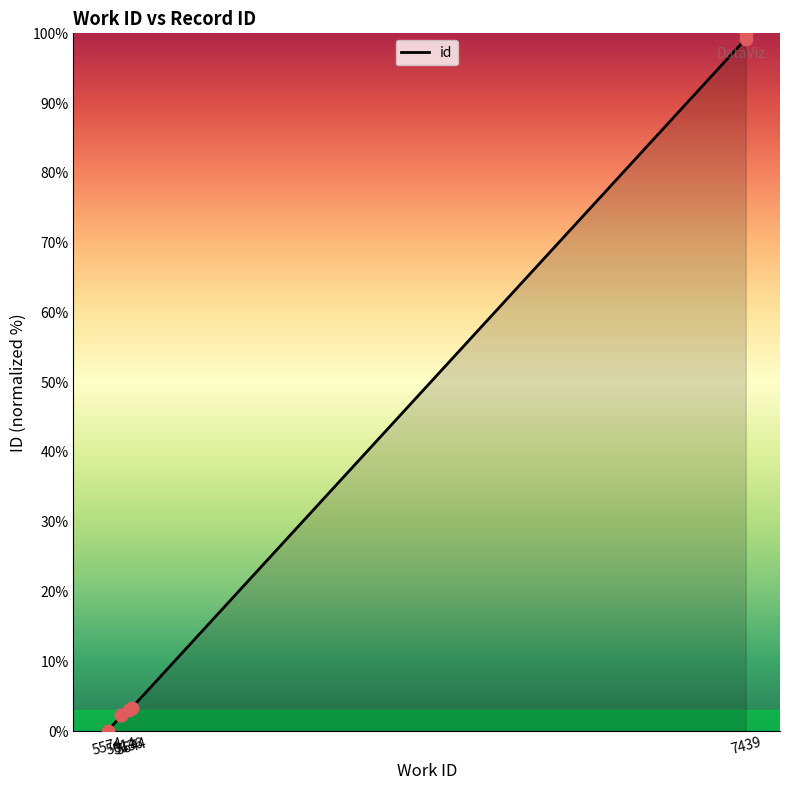

What is the change in value from 5574 to 5636?

+3.0